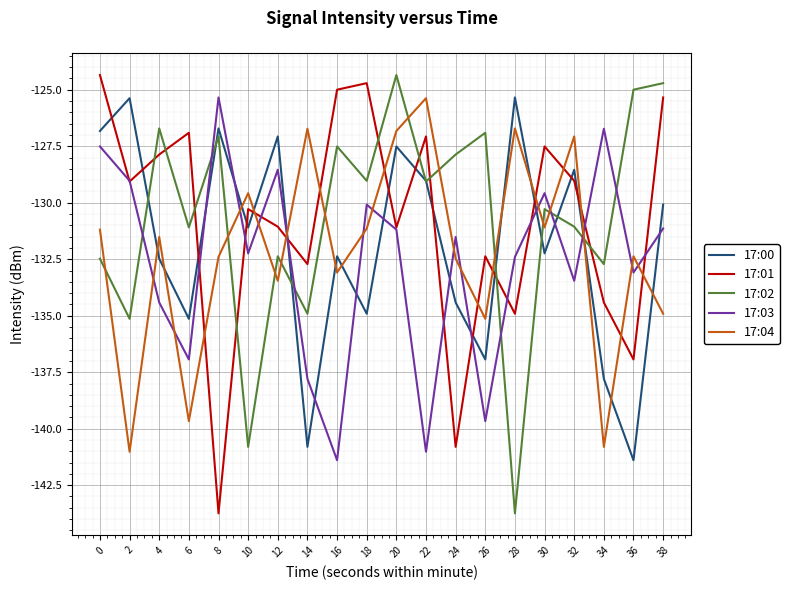

How many interior local peaks does the 17:00 series have?

7